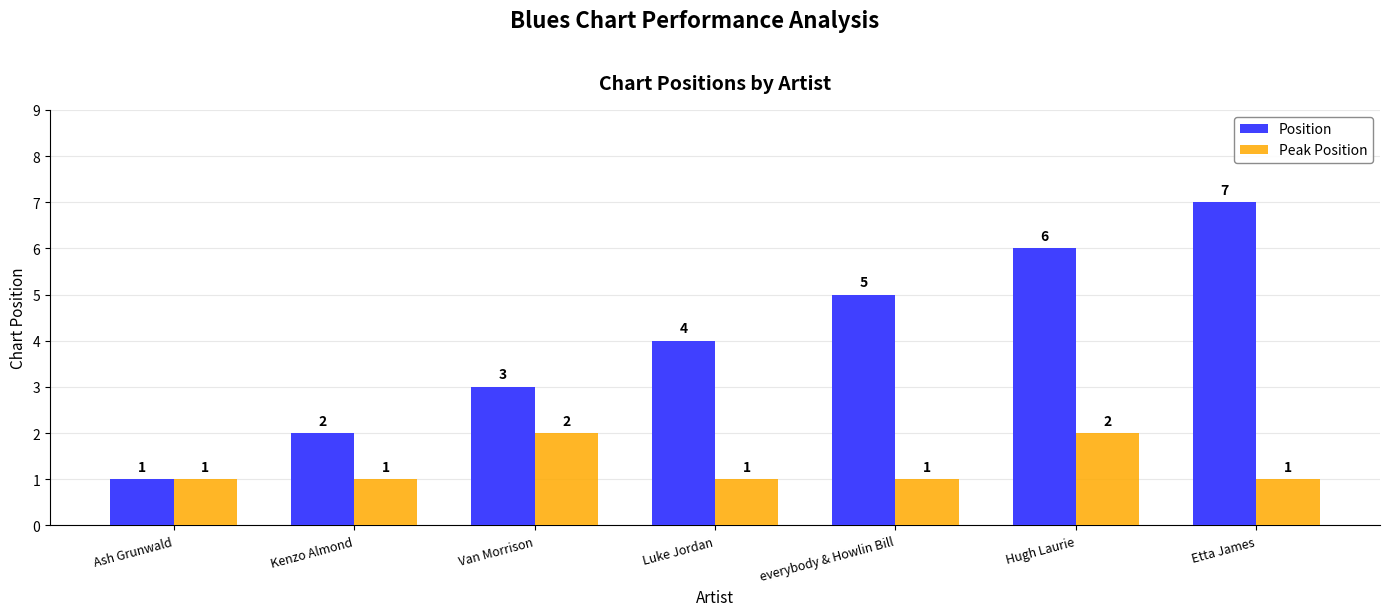

At Etta James, list the series in order from smallest to largest.

Peak Position, Position